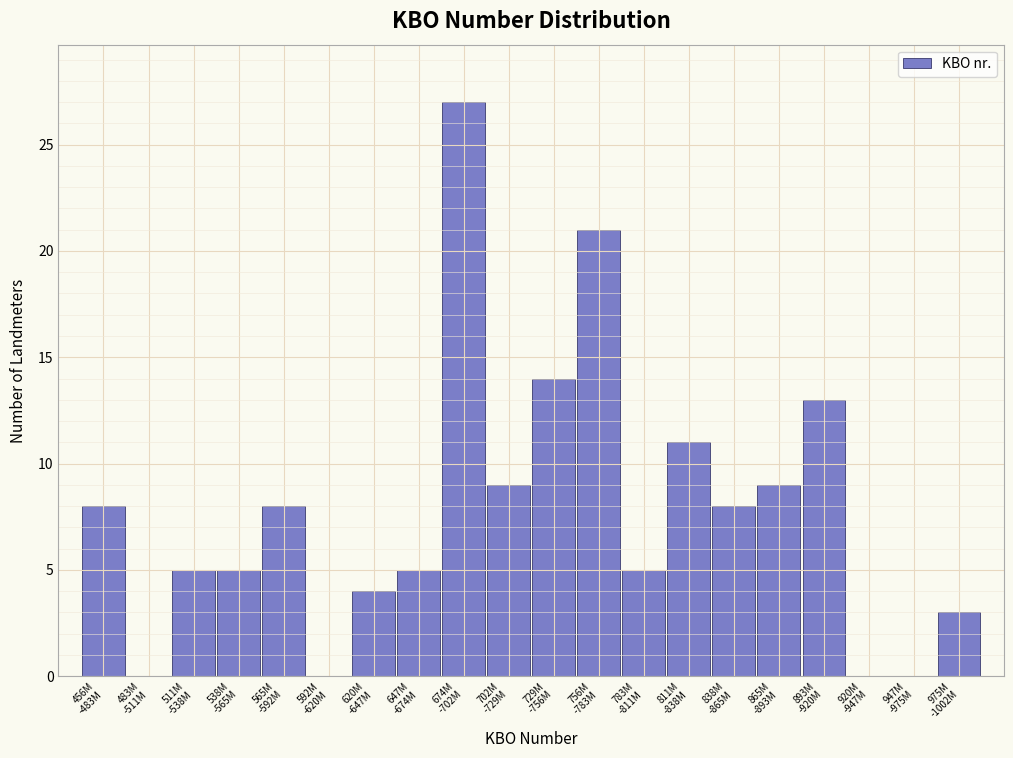

What is the maximum value shown in the chart?

27